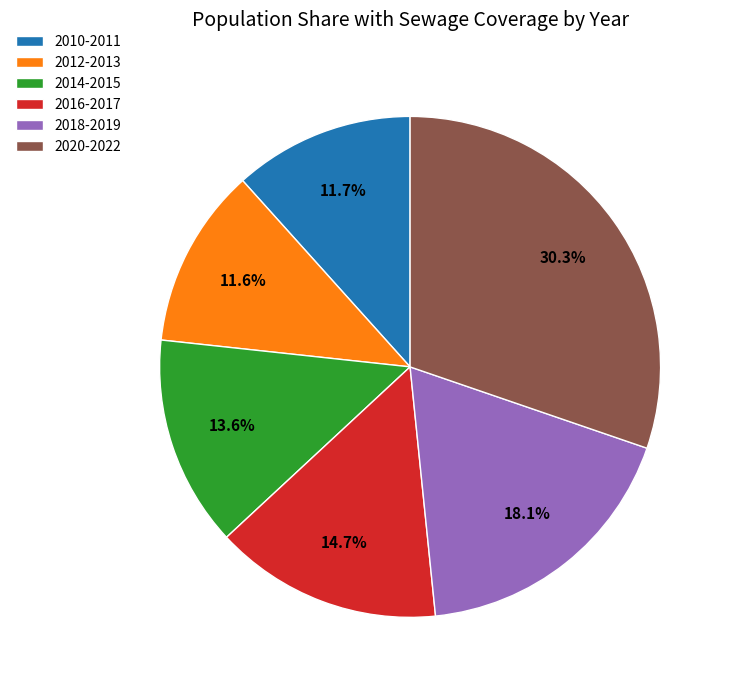

Is 2014-2015 the majority of the pie?

No